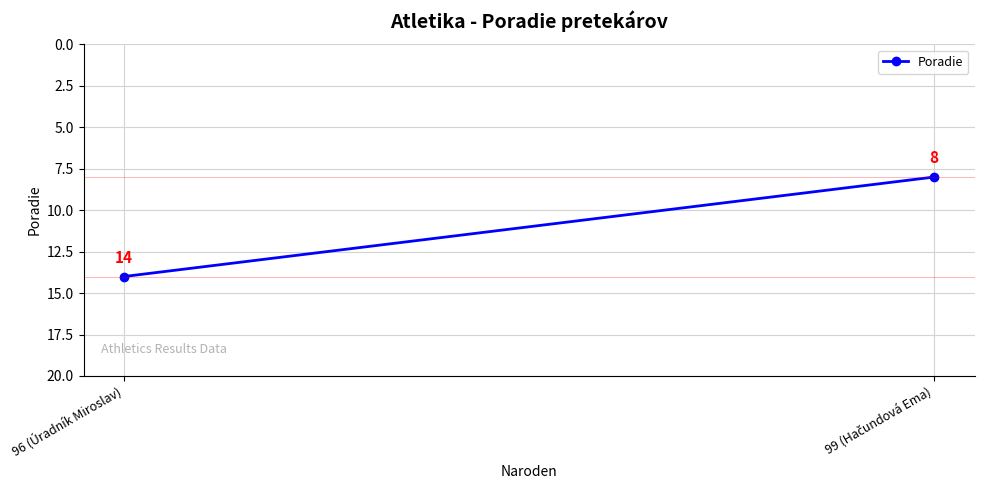

How many categories are shown in the chart?

2